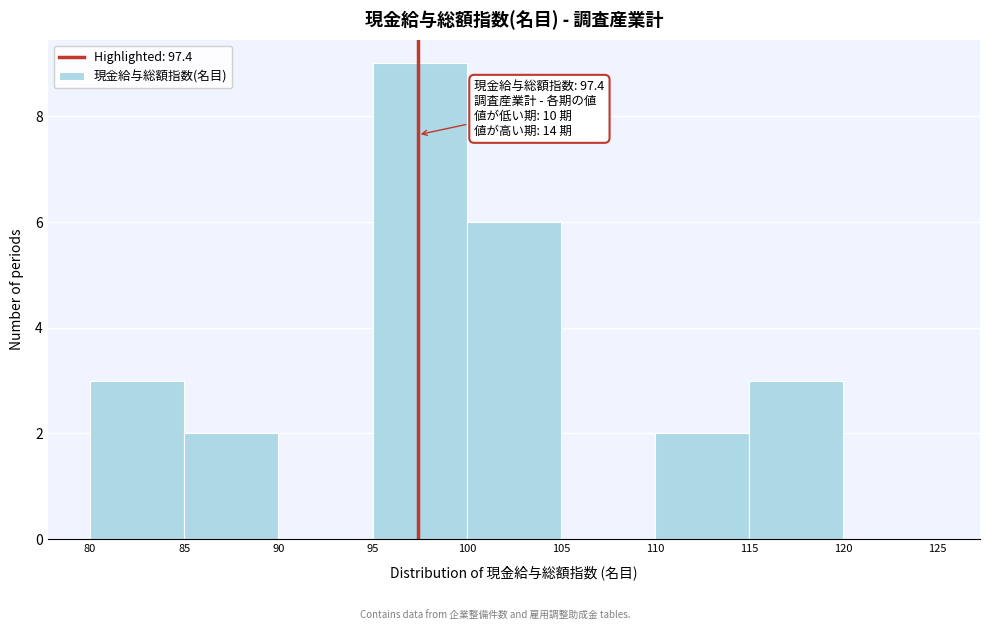

Which range on the x-axis has the tallest bar?

95 to 100